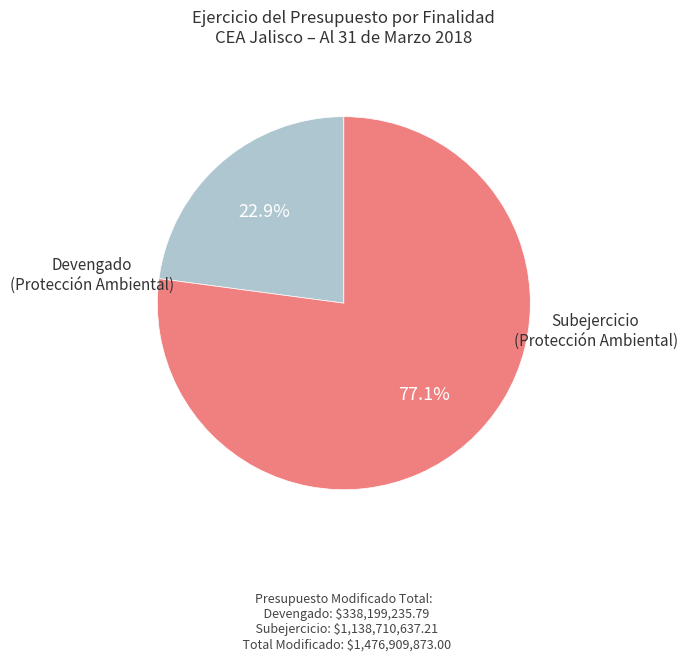

Which has a higher value, Devengado (Protección Ambiental) or Subejercicio (Protección Ambiental)?

Subejercicio (Protección Ambiental)